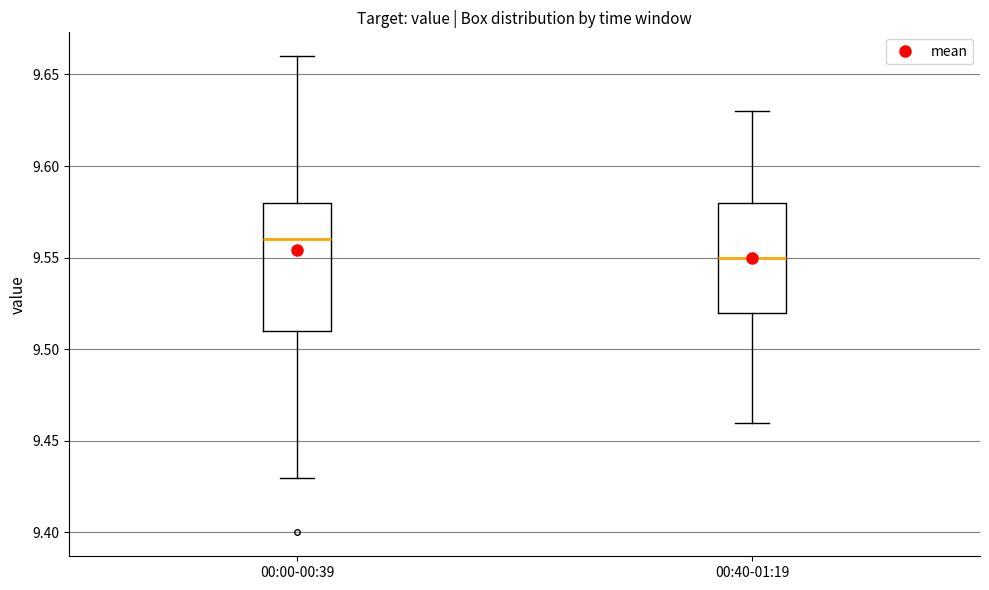

Which box is the tallest, from its lower edge to its upper edge?

00:00-00:39